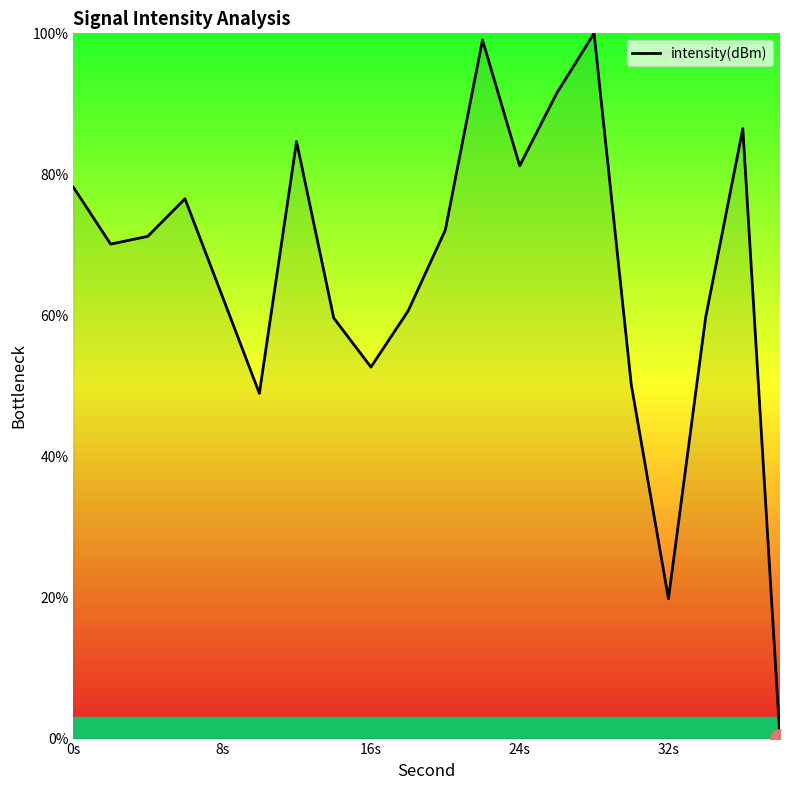

What is the difference between the maximum and minimum values?

100.0